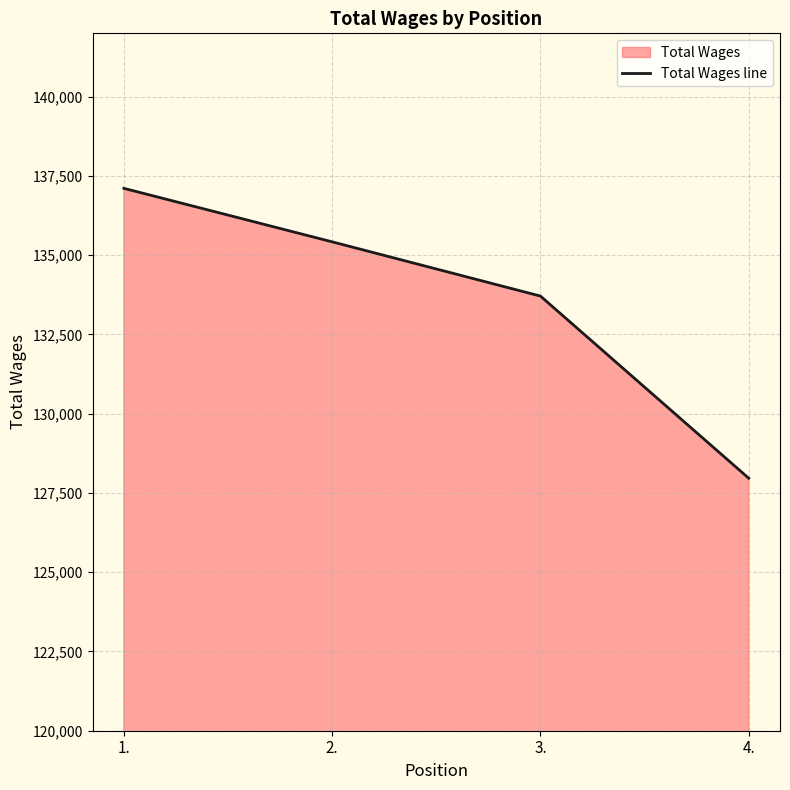

How many values are between 133711 and 137110?

3